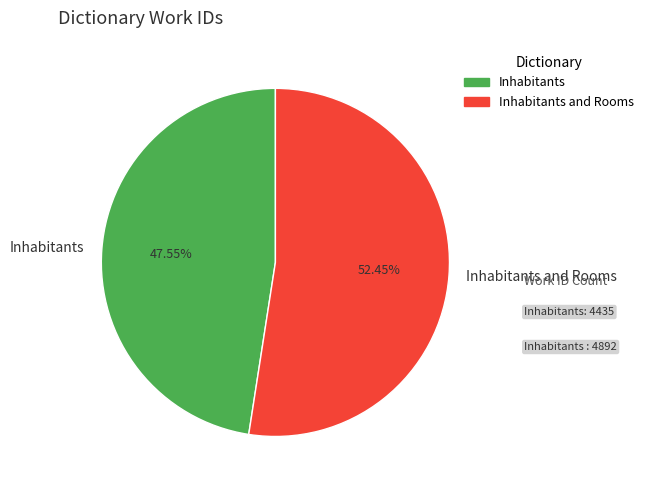

Which slice is the smallest?

Inhabitants